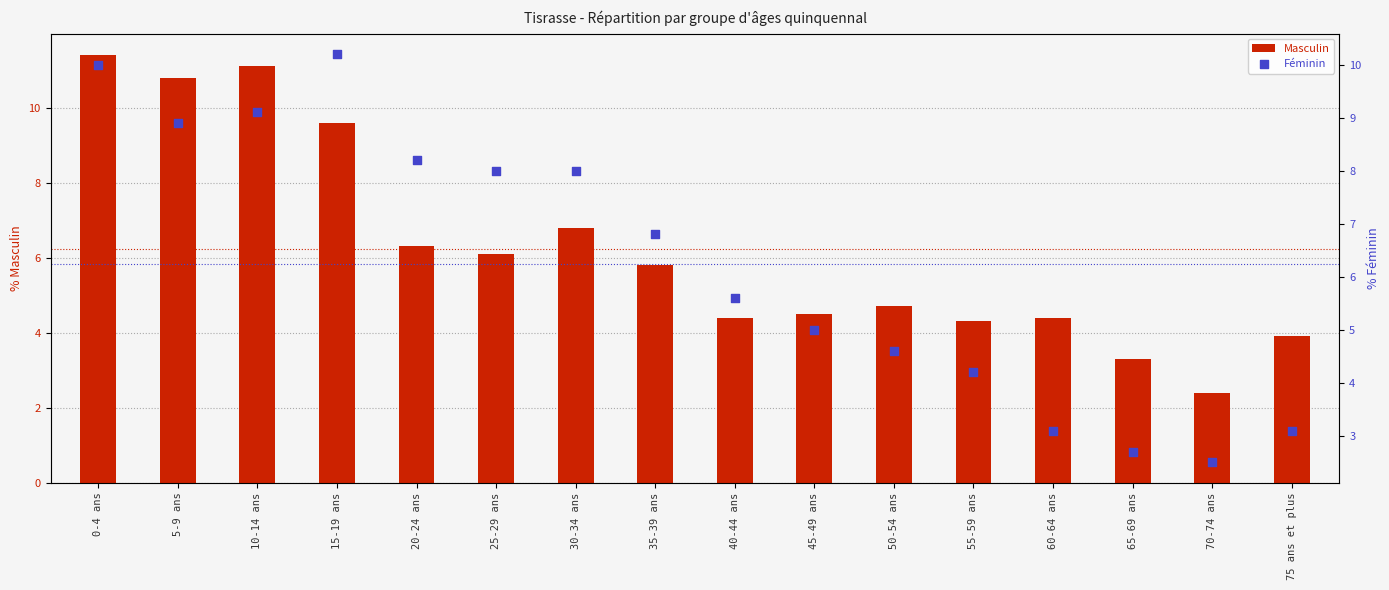

Which series reaches the minimum Y coordinate?

Masculin